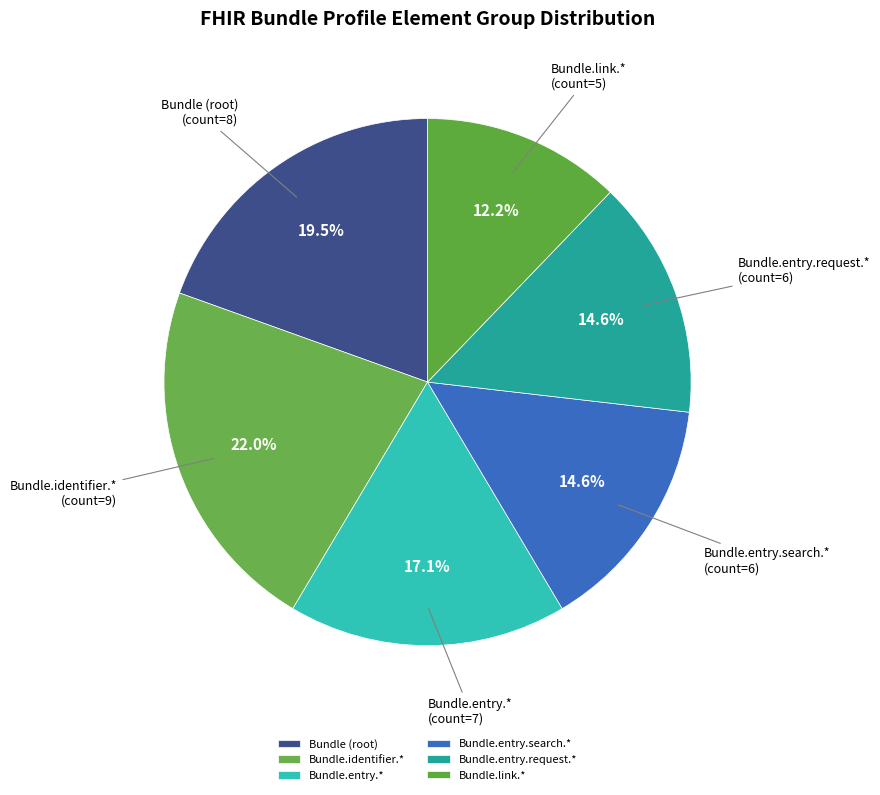

What is the largest slice in the pie chart?

Bundle.identifier.*